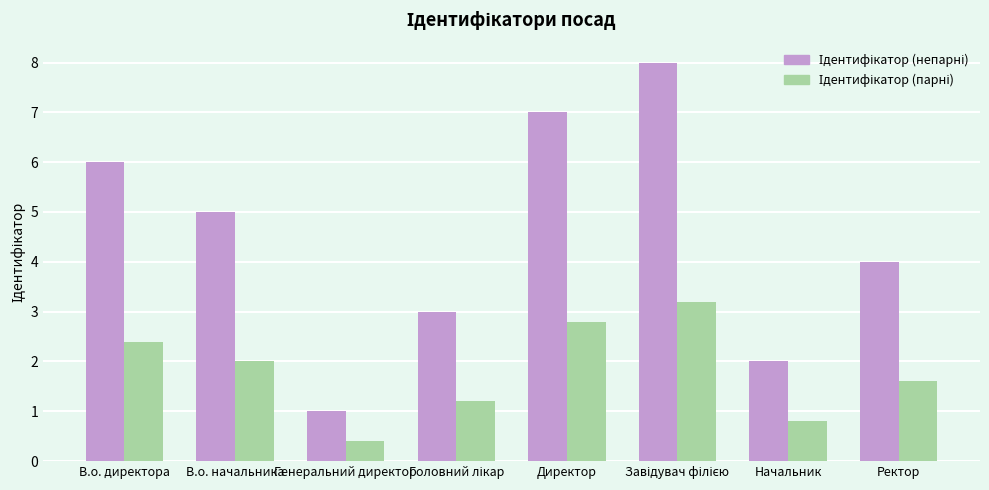

What is the label of the 8th bar from the left?

Ректор